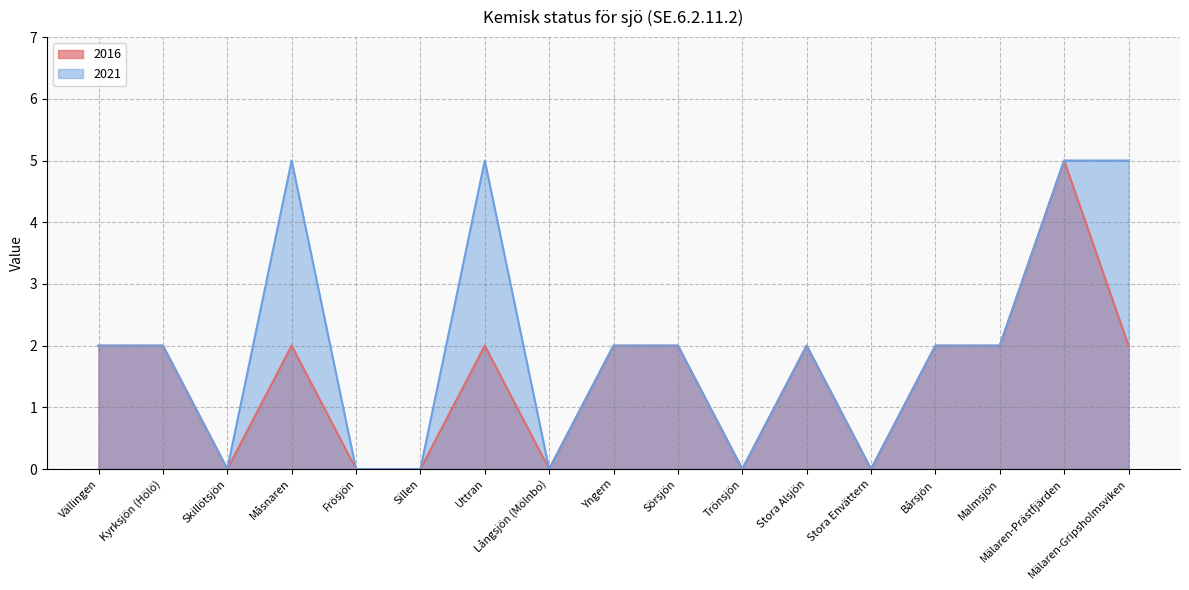

How many interior local valleys does the 2016 series have?

4